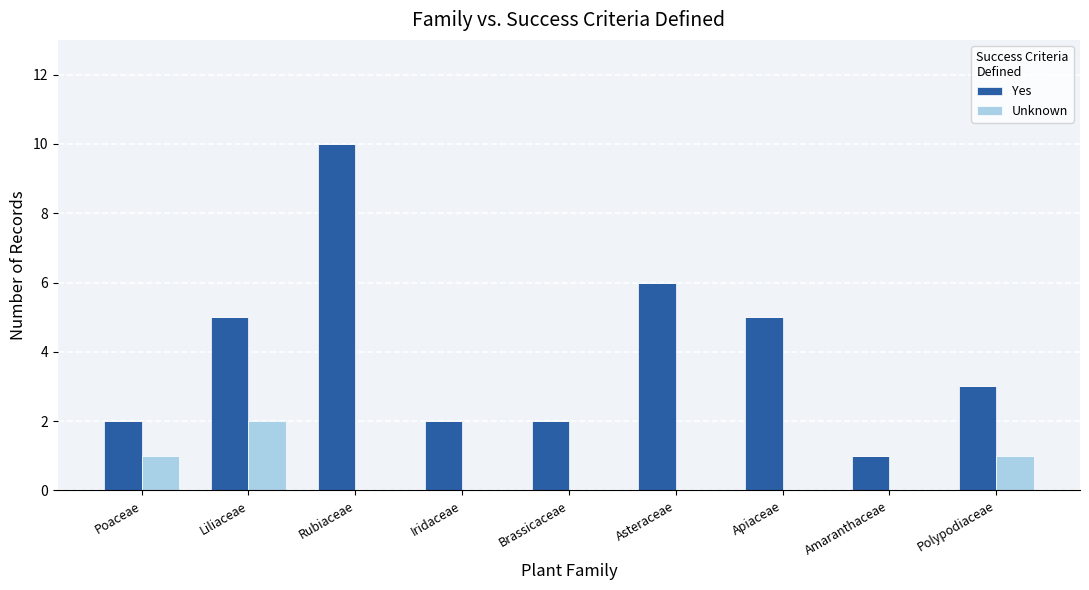

What is the sum of all Unknown values?

4